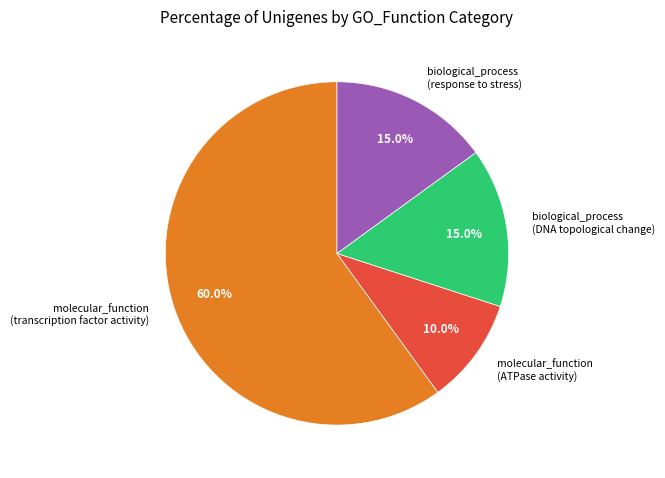

Is the sum of biological_process (DNA topological change) and molecular_function (ATPase activity) greater than half?

No